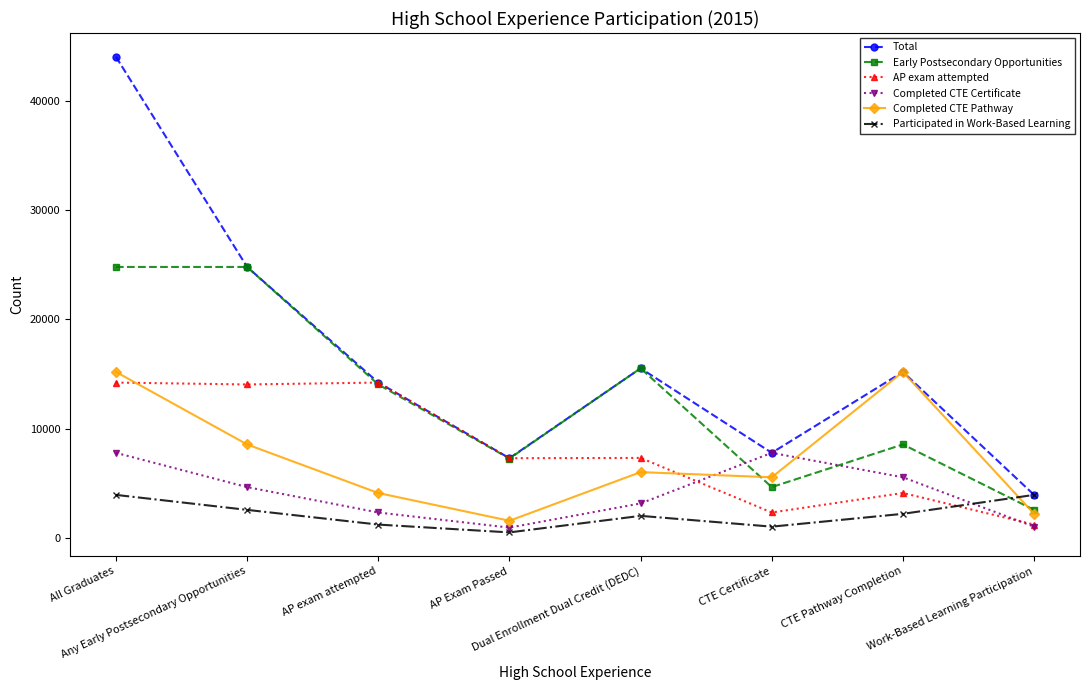

What is the maximum value shown in the chart?

44044